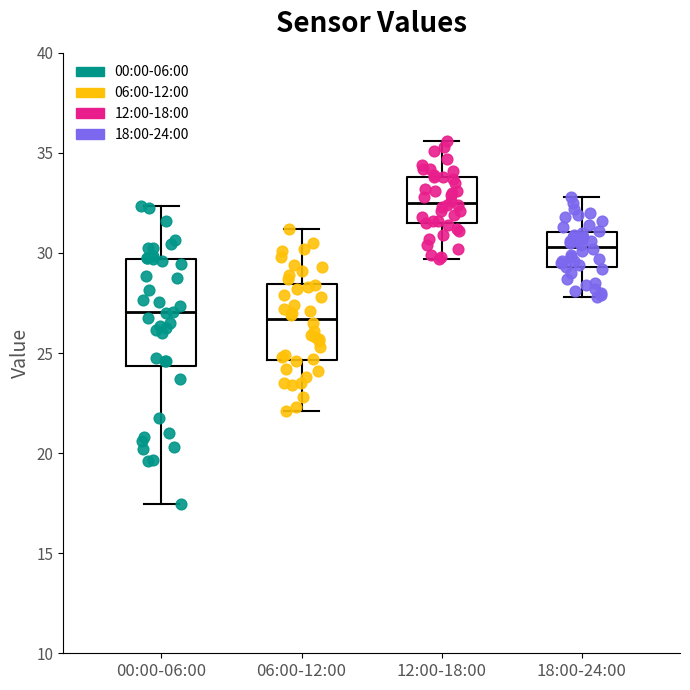

Where does the median line of the box for 12:00-18:00 sit on the y-axis? The values are not printed on the chart, so give them approximately, as read against the axis.

32.5